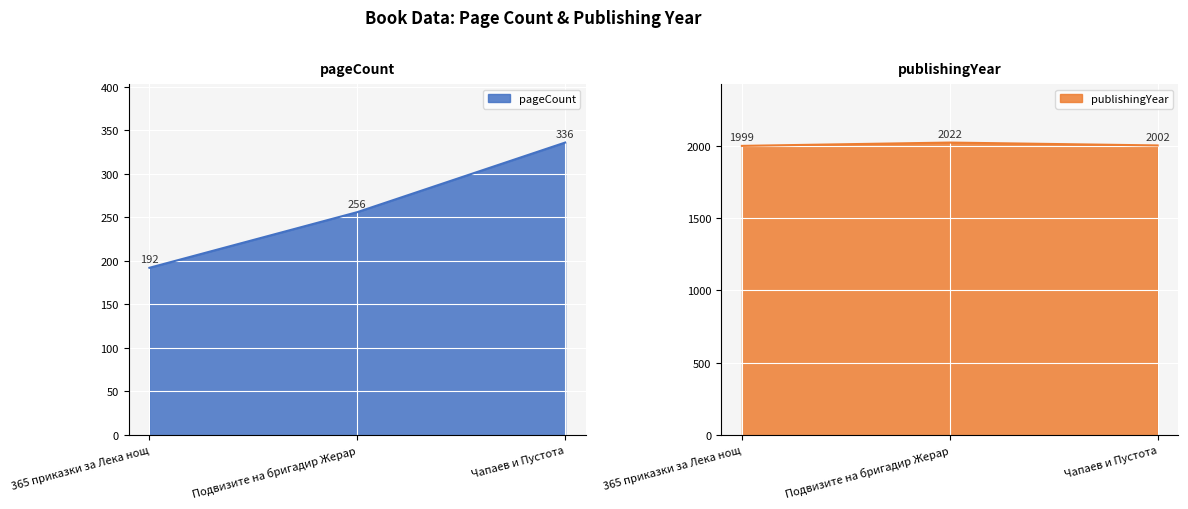

How many pageCount values are between 192 and 336?

3